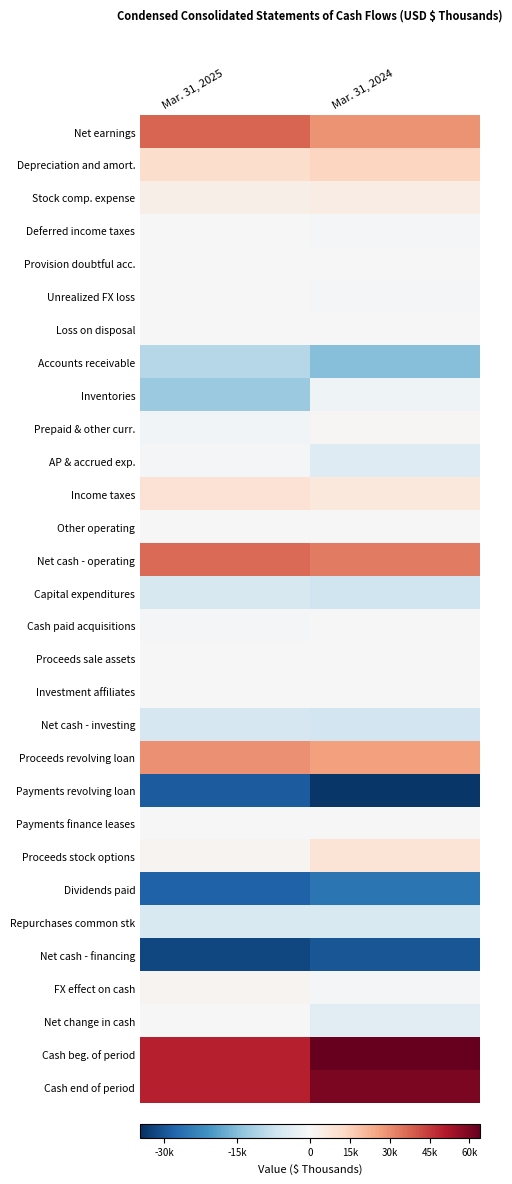

What is the difference between the maximum and minimum values in the Cash end of period series?

10448